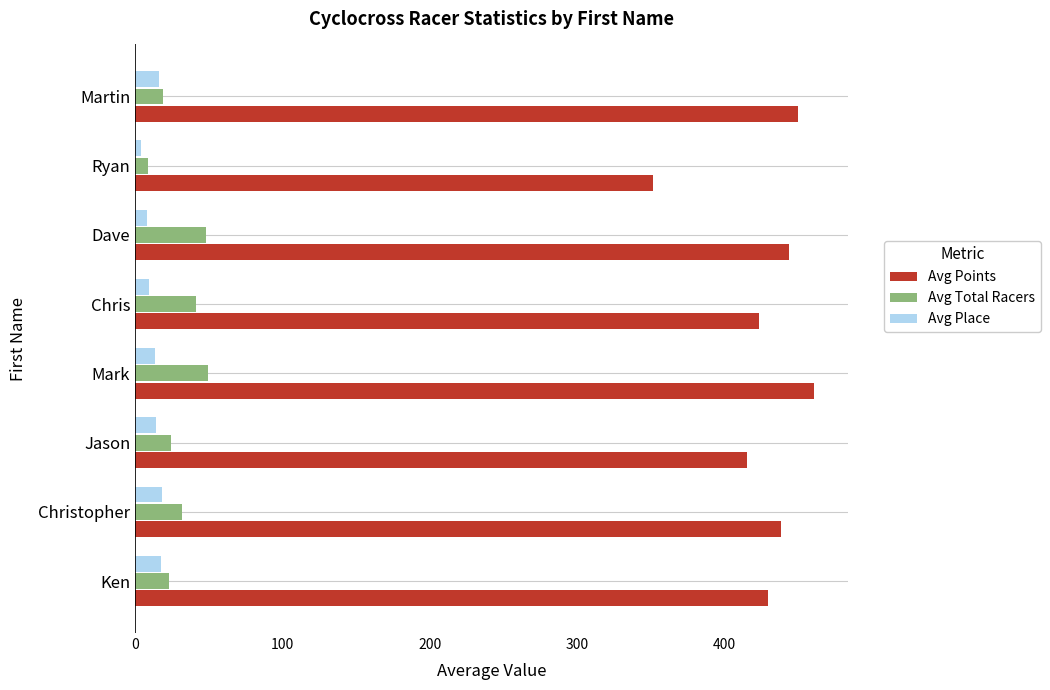

At how many categories does at least one series exceed 336?

8